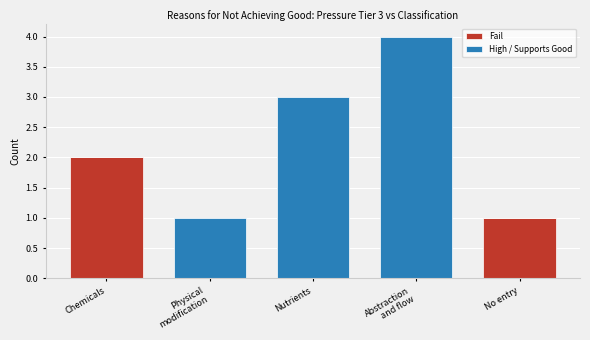

At which label does Fail reach its peak?

Chemicals